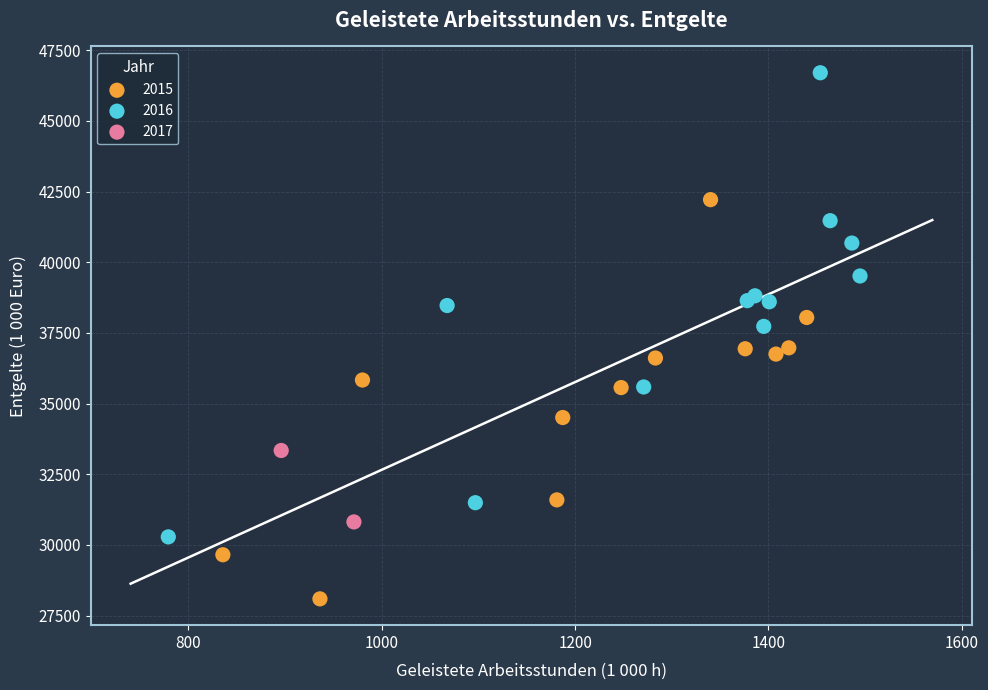

What are all the series names shown in the legend?

2015, 2016, 2017